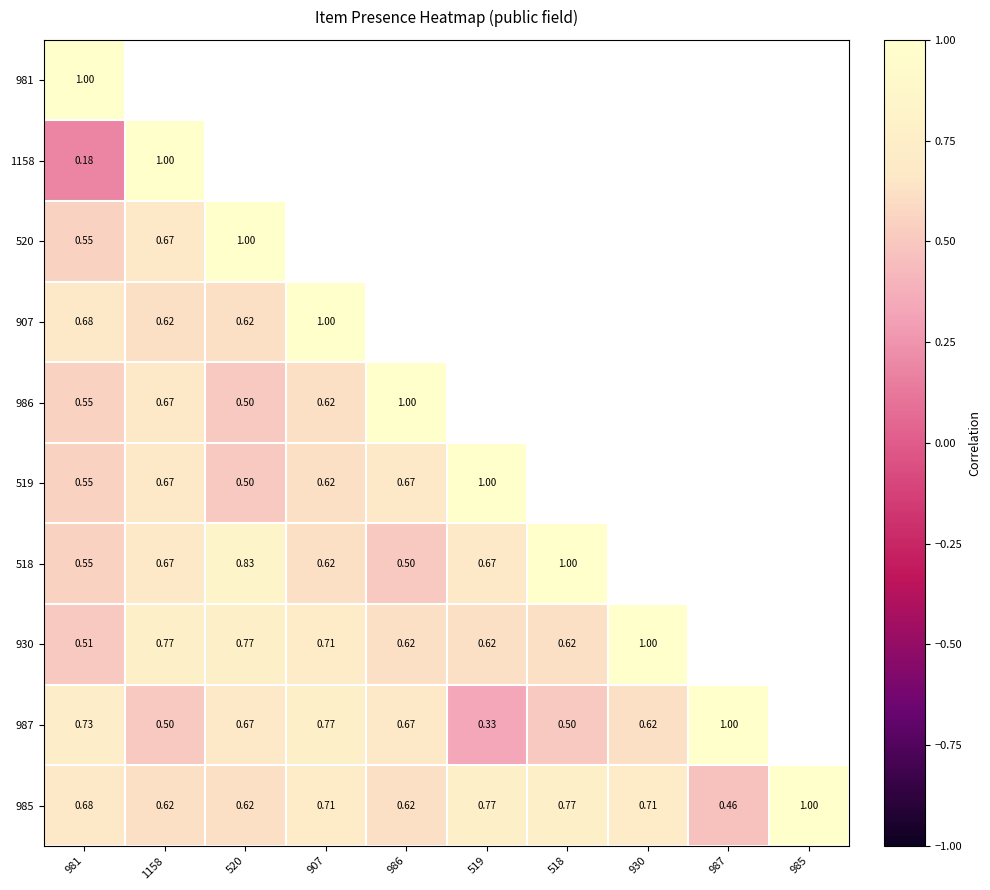

How many positive values does the 907 series have?

4